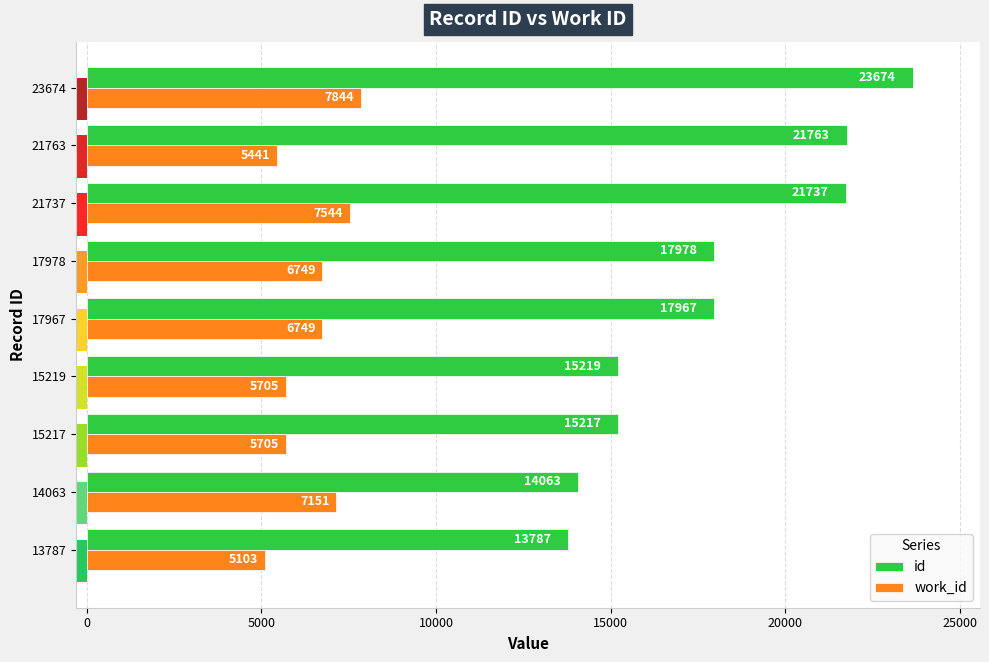

At how many categories does at least one series exceed 8073?

9